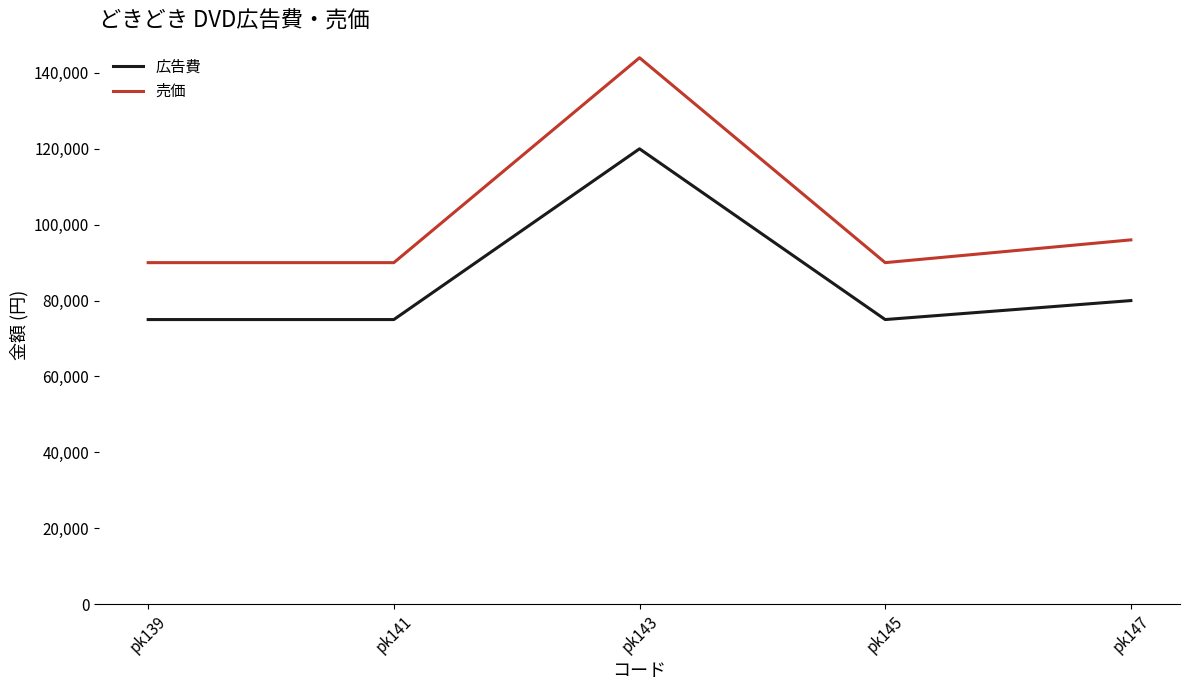

Which series has the widest spread of values?

売価